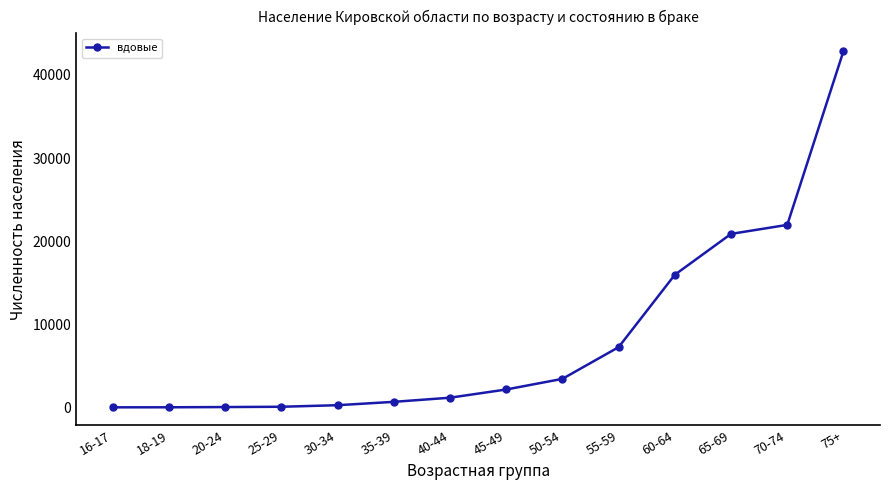

The value at 16-17 is 0. True or false?

True